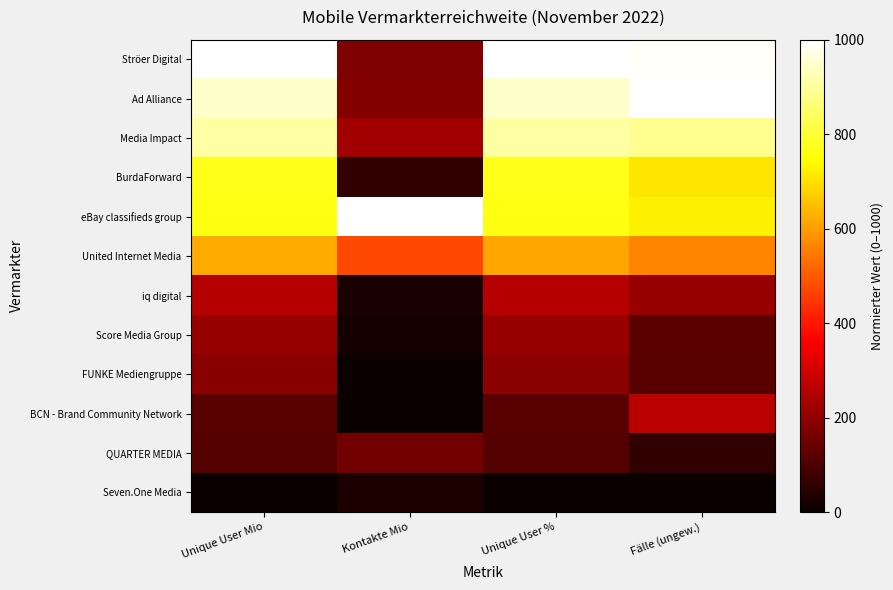

What is the difference between the highest and lowest values at Fälle (ungew.)?

1000.0